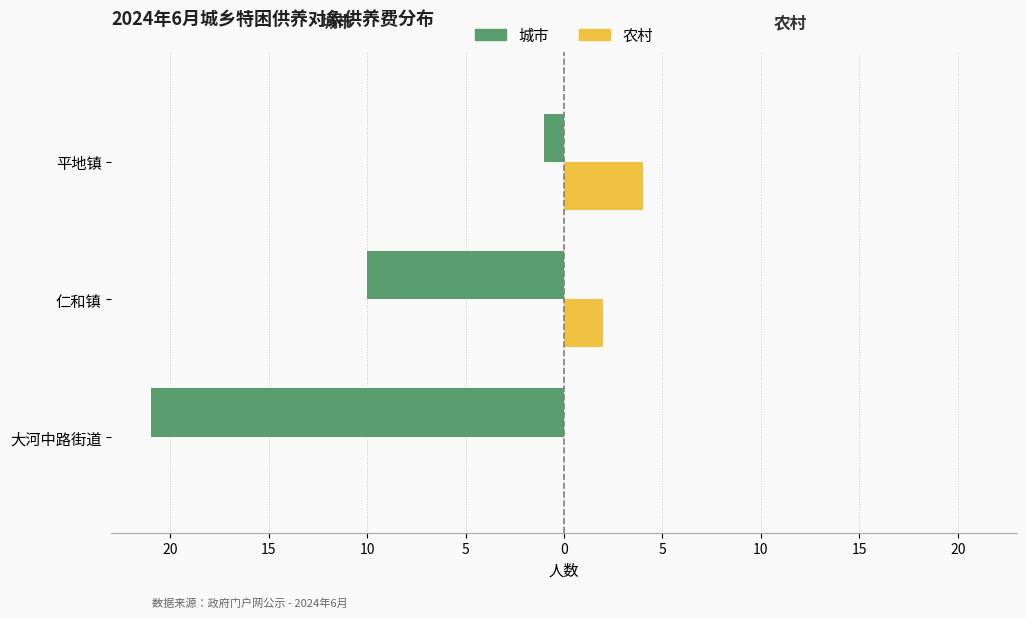

Reading left to right, what are all the values shown in this chart?

城市: -21	-10	-1
农村: 0	2	4